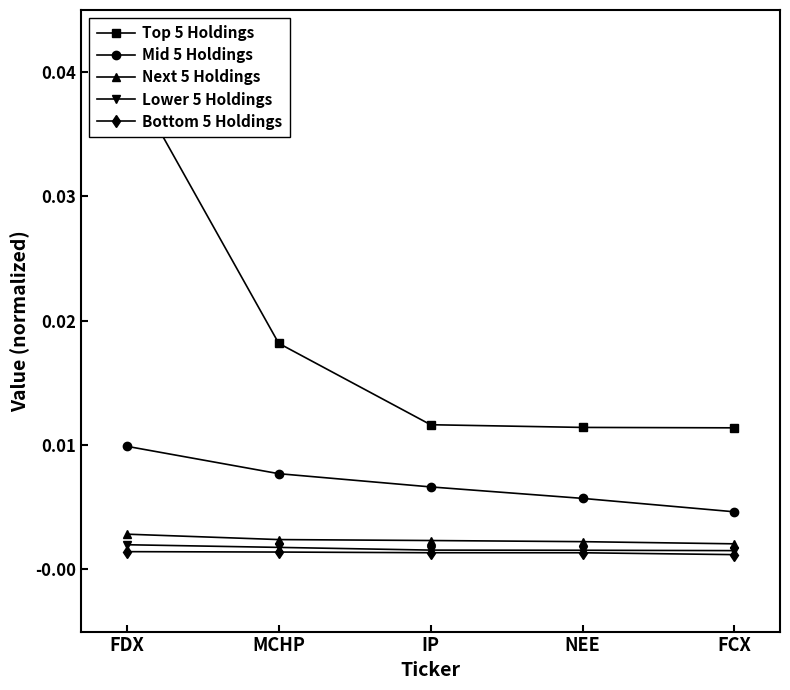

What is the label of the 5th point from the left?

FCX